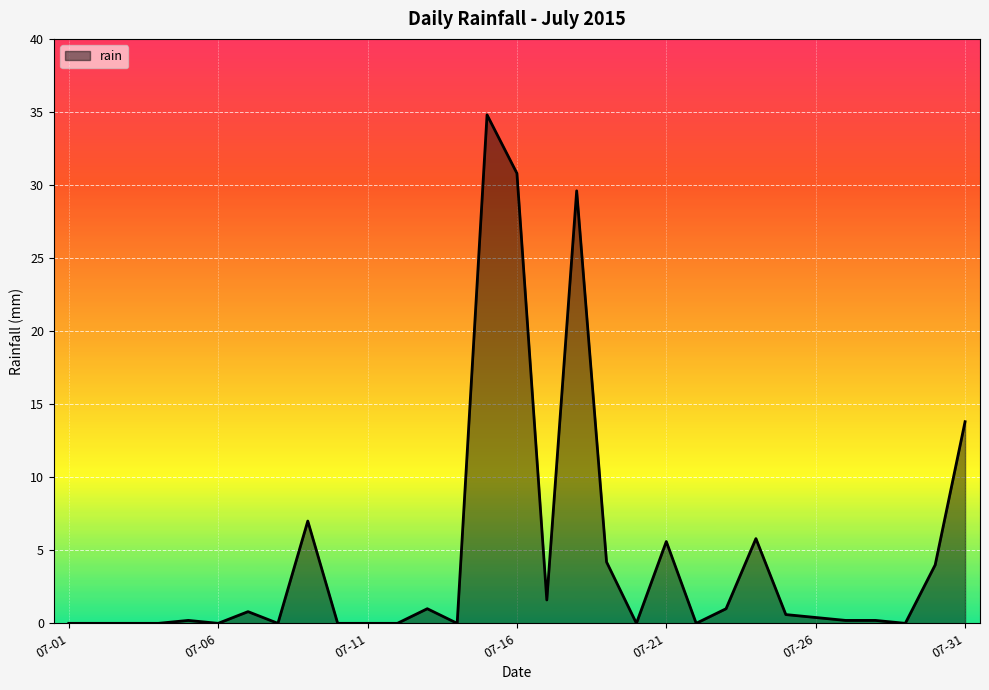

What is the difference between the maximum and minimum values?

34.8